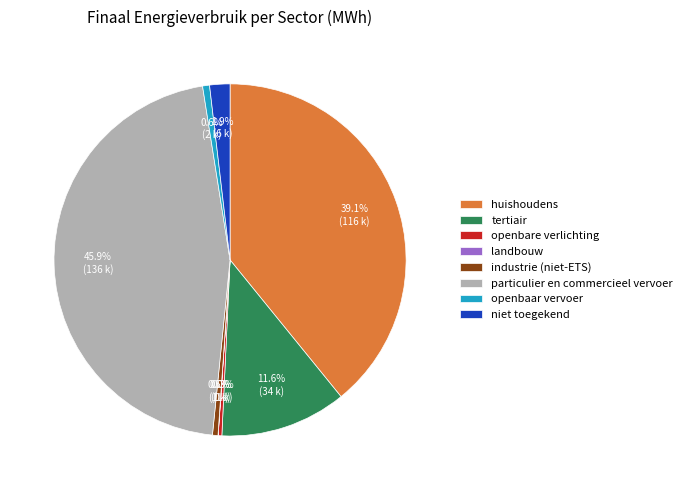

Which slice is the largest?

particulier en commercieel vervoer